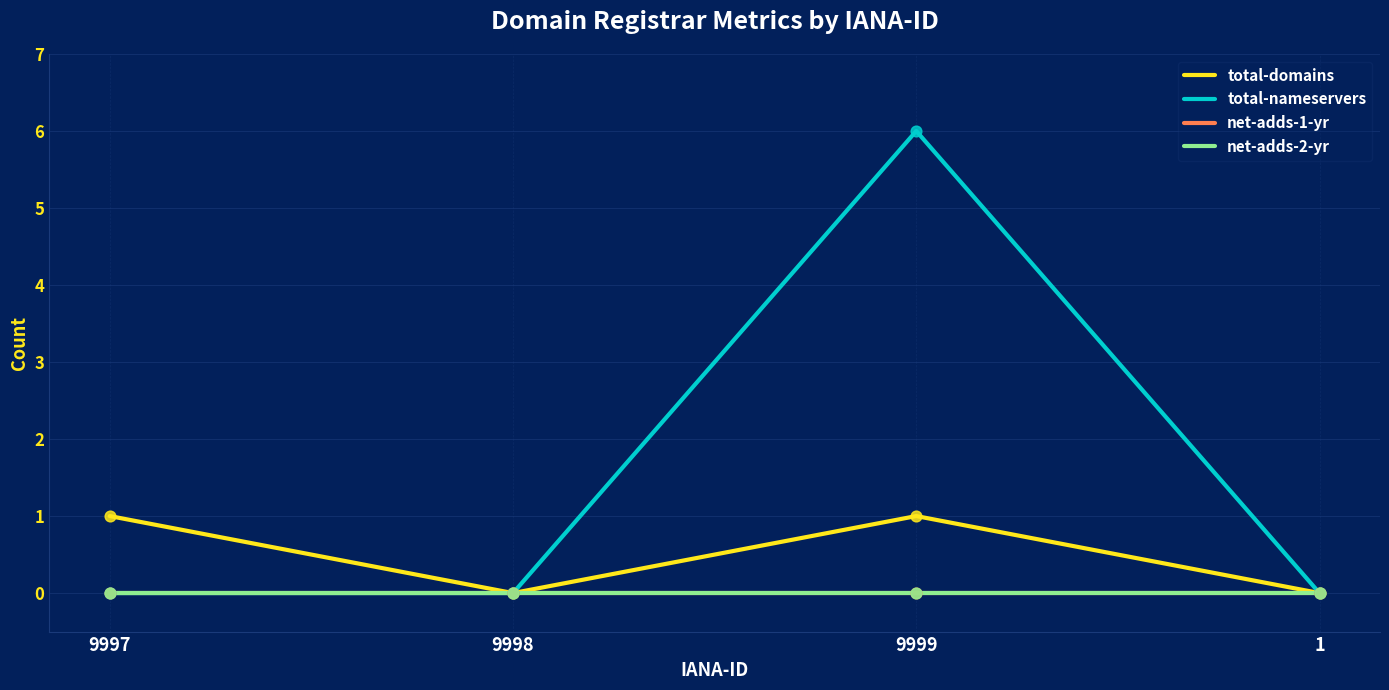

Does the chart have visible grid lines?

Yes